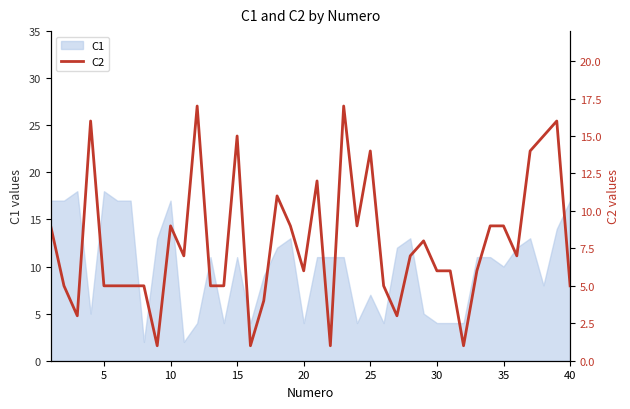

The value of C1 at 15 is 11. True or false?

True